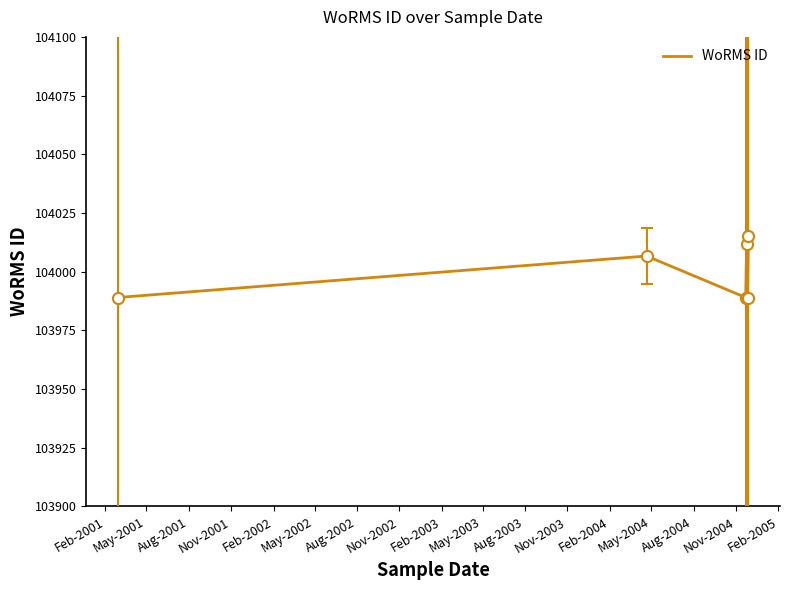

What is the maximum value shown in the chart?

104015.0